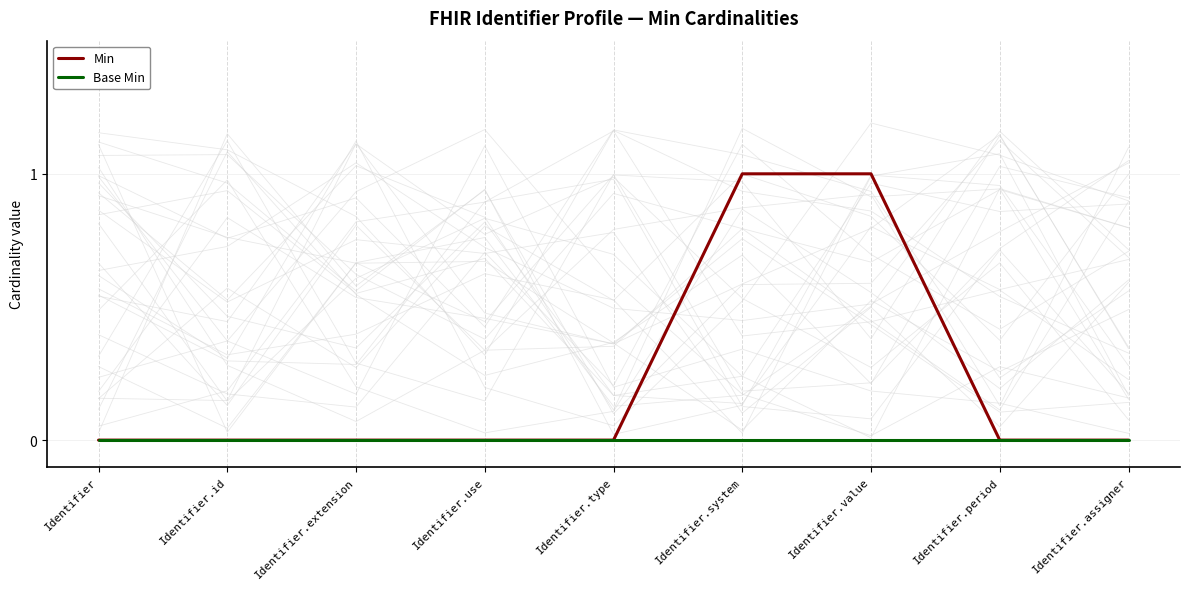

What are all the series names shown in the legend?

Min, Base Min